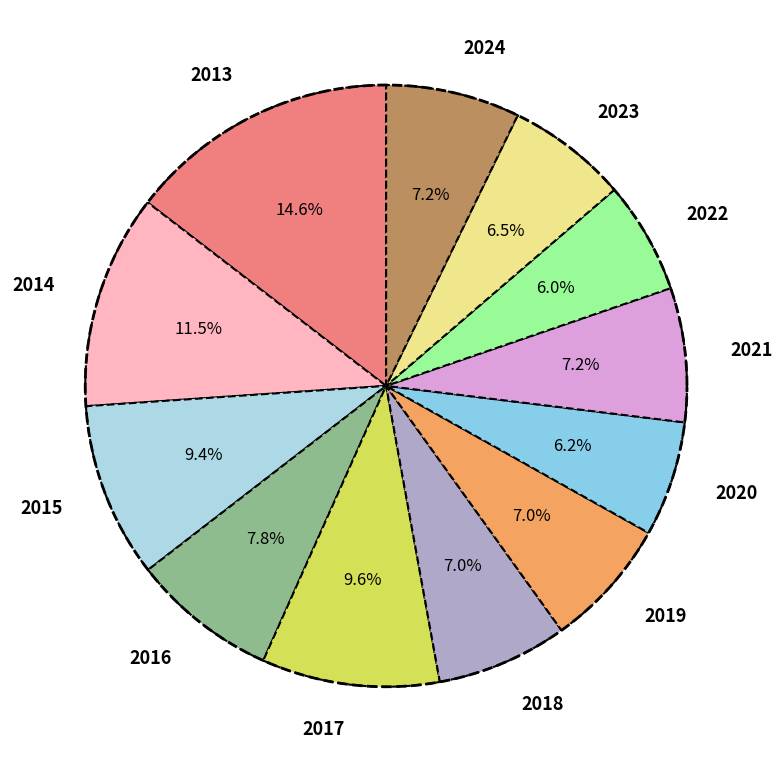

Does 2024 account for over 50% of the chart?

No